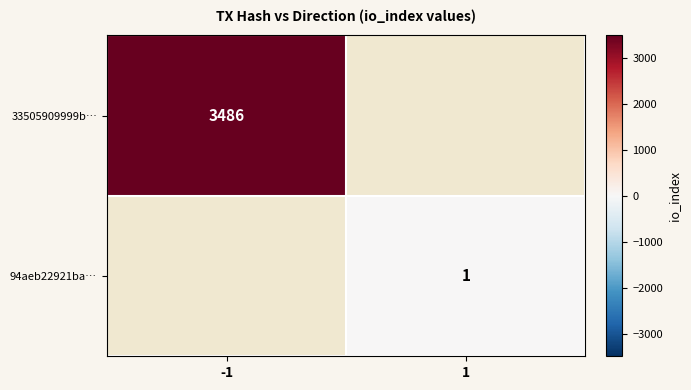

How many categories are shown in the chart?

2